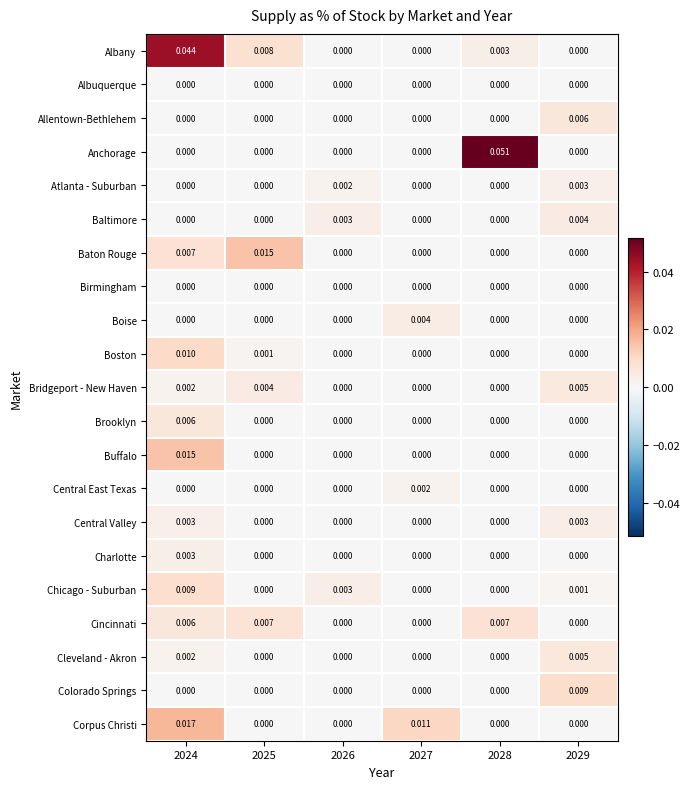

Which series has the largest total across all categories?

Albany